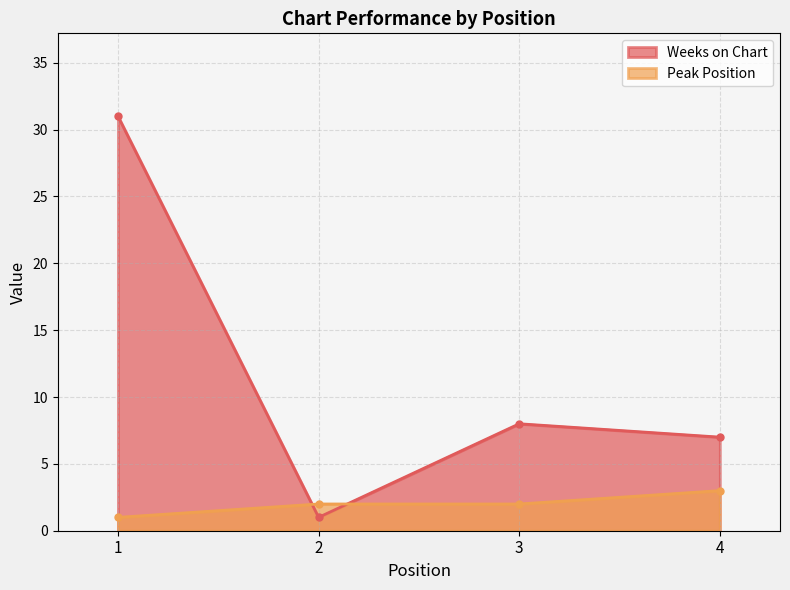

The value of Weeks on Chart at 2 is 0. True or false?

False